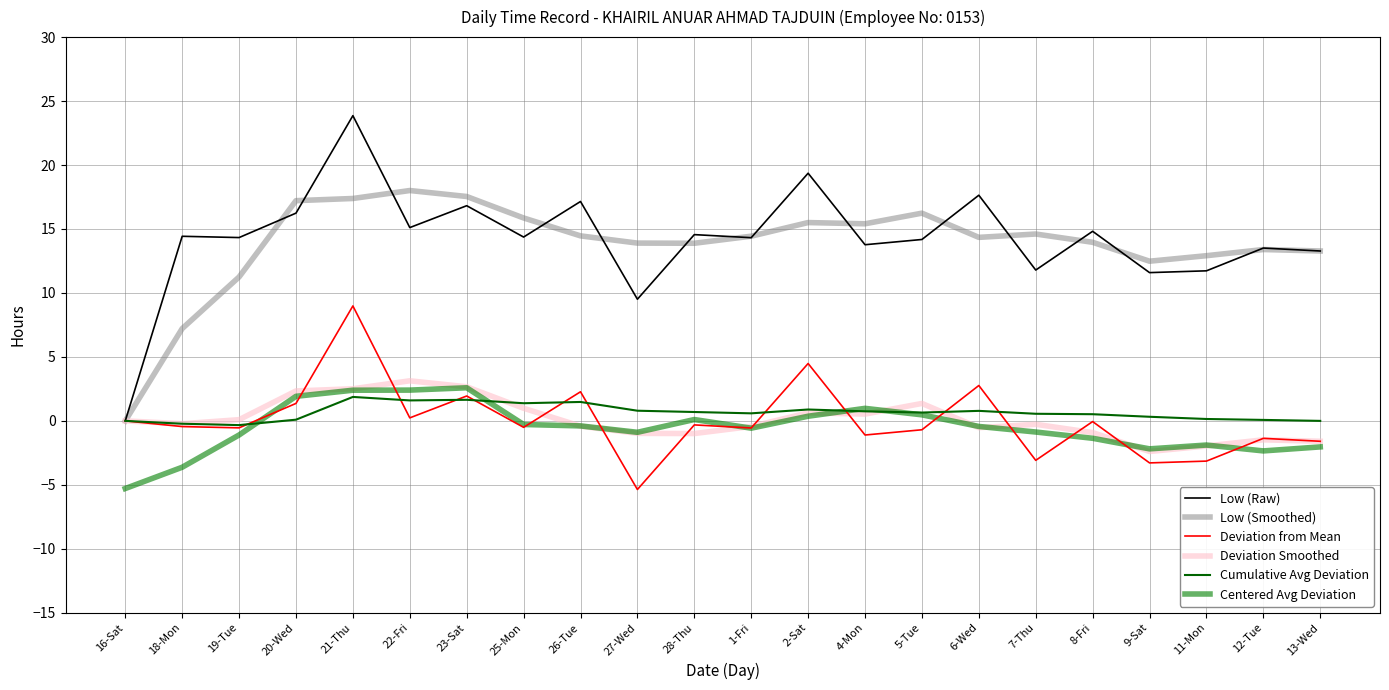

Does the chart have visible grid lines?

Yes